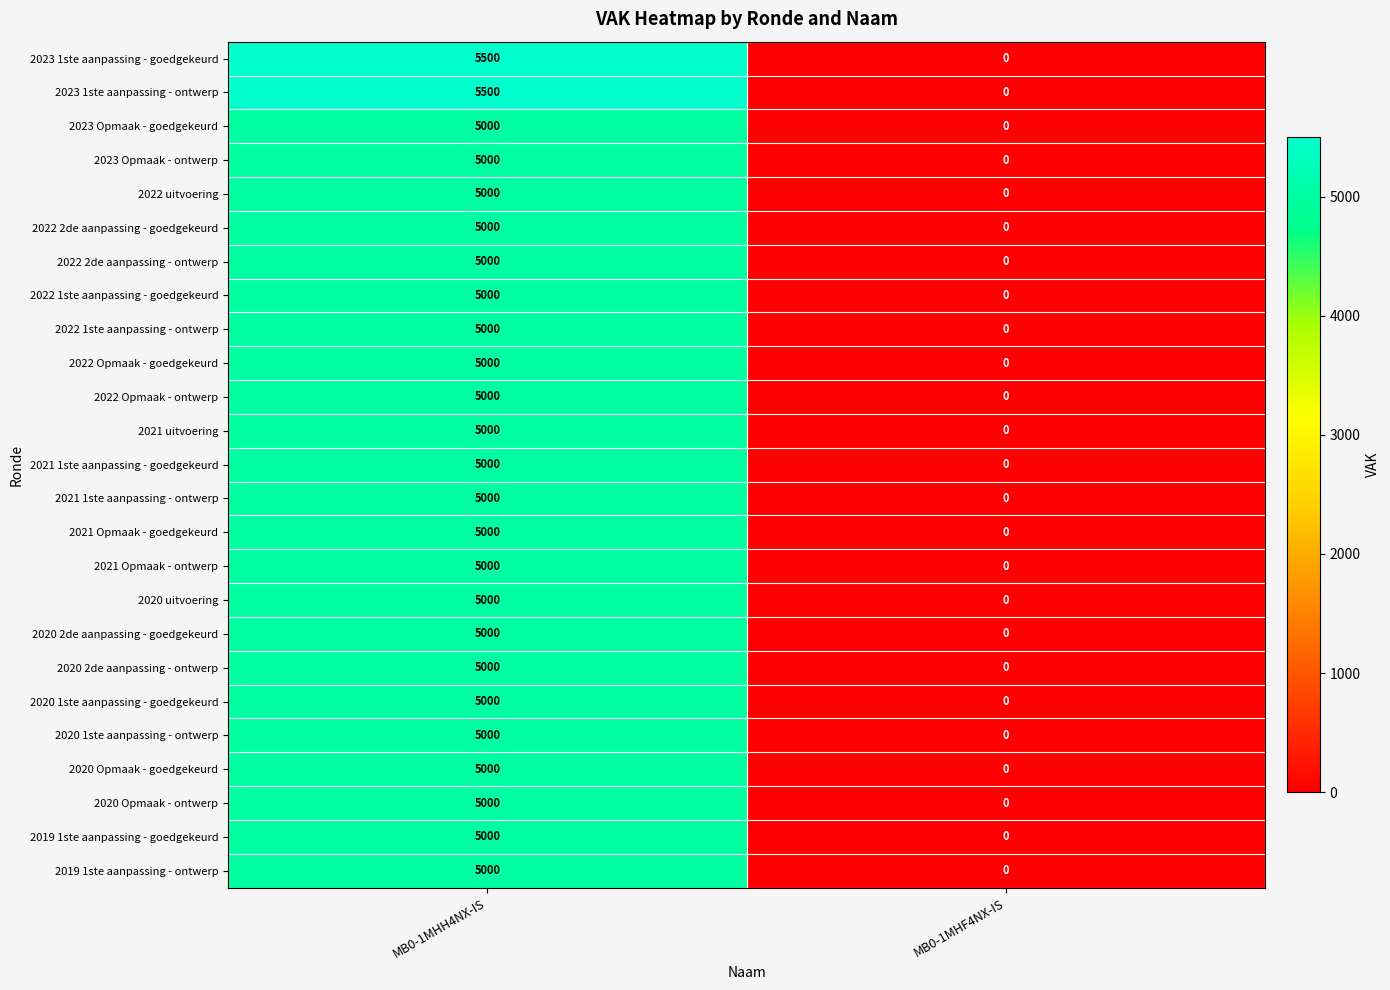

Rank the categories by 2022 Opmaak - ontwerp value from highest to lowest.

MB0-1MHH4NX-IS, MB0-1MHF4NX-IS